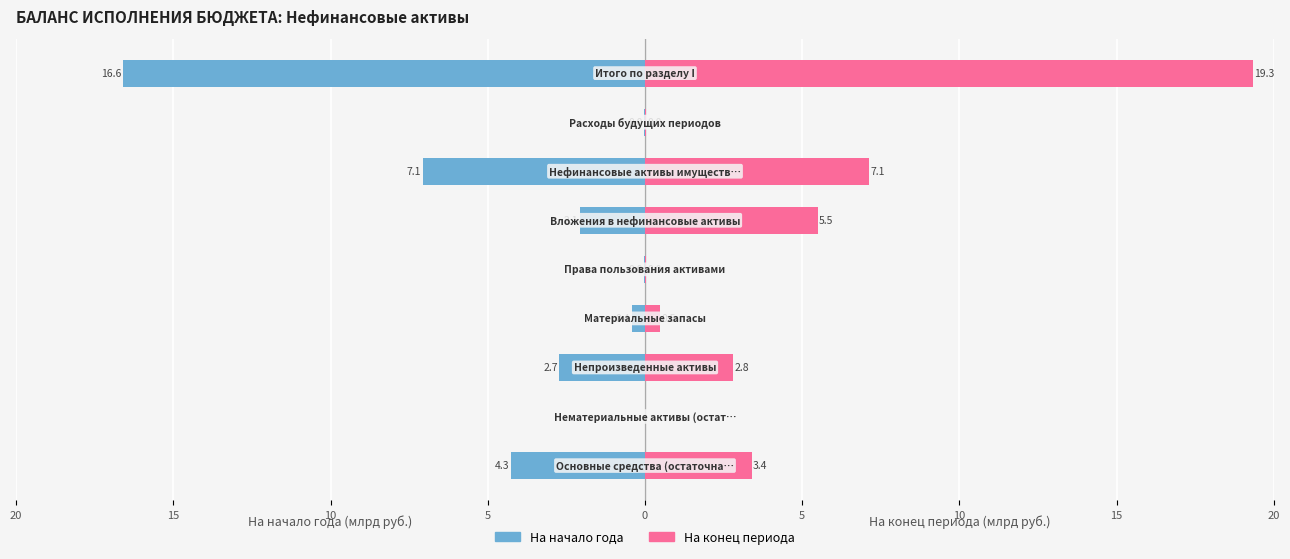

Reading left to right, what are all the values shown in this chart?

На начало года: -4.3	0.0	-2.7	-0.4	-0.0	-2.1	-7.1	-0.0	-16.6
На конец периода: 3.4	0.0	2.8	0.5	0.0	5.5	7.1	0.0	19.3